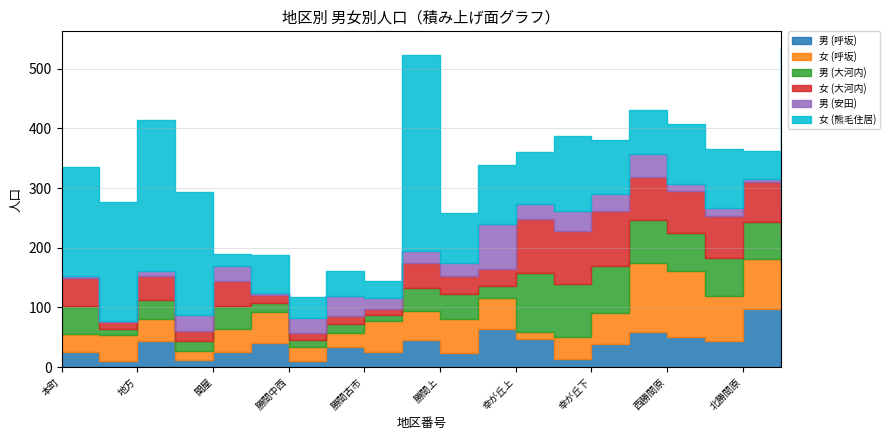

How many lines are shown in the chart?

6